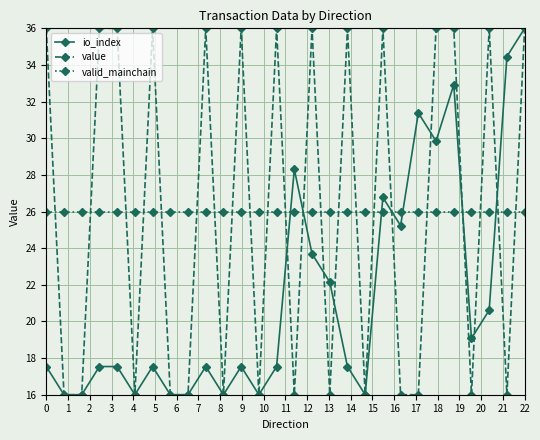

Rank the categories by valid_mainchain value from lowest to highest.

0, 1, 2, 3, 4, 5, 6, 7, 8, 9, 10, 11, 12, 13, 14, 15, 16, 17, 18, 19, 20, 21, 22, 23, 24, 25, 26, 27